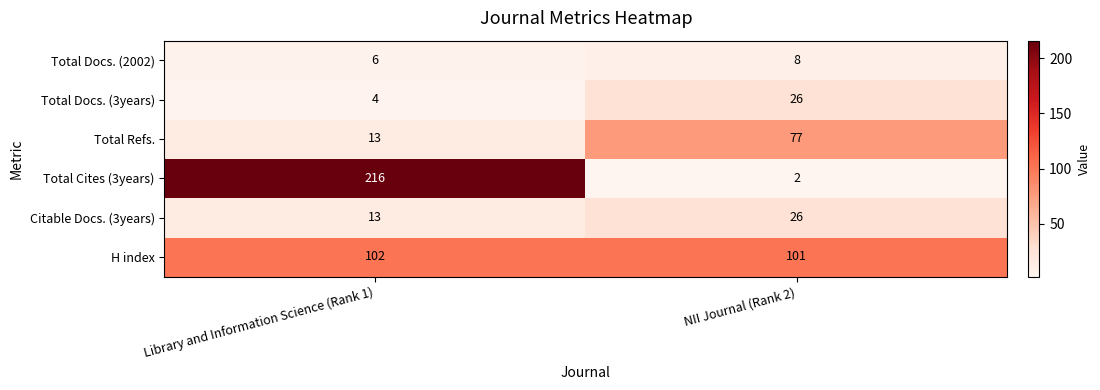

Rank the categories by Total Docs. (3years) value from highest to lowest.

NII Journal (Rank 2), Library and Information Science (Rank 1)